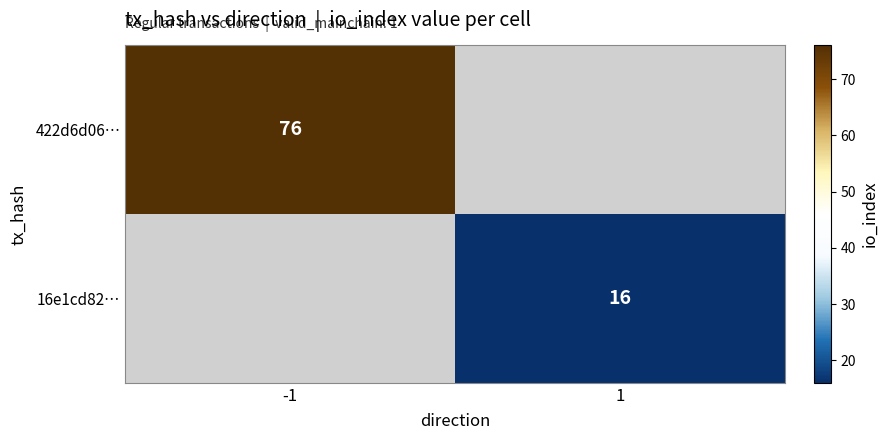

The 422d6d06… series shows 124.7 at -1. True or false?

False